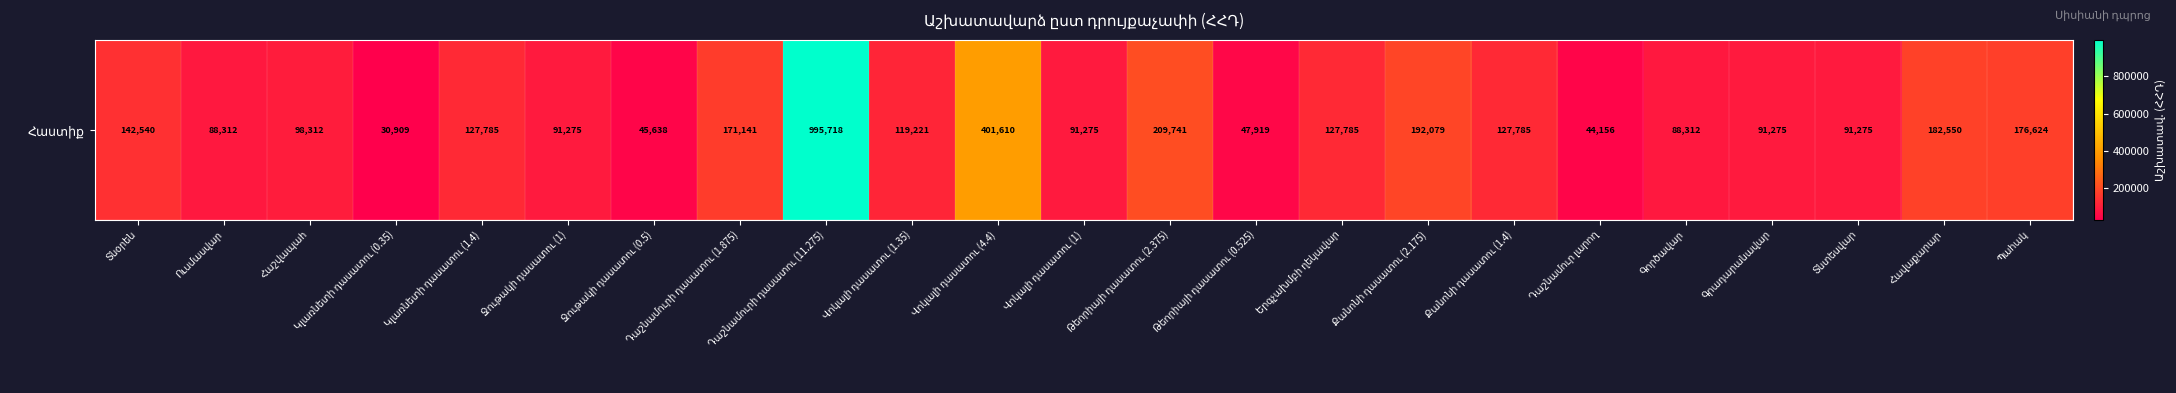

What is the ratio of the value at Թեորիայի դասատու (2.375) to the value at Հաշվապահ?

2.1